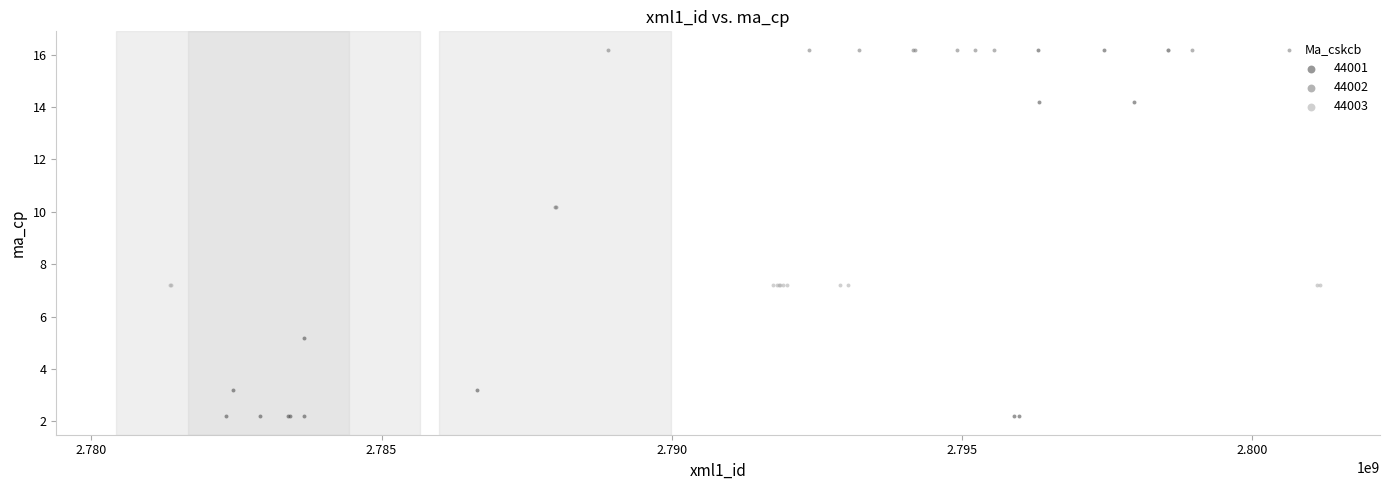

Which series reaches the minimum Y coordinate?

44001